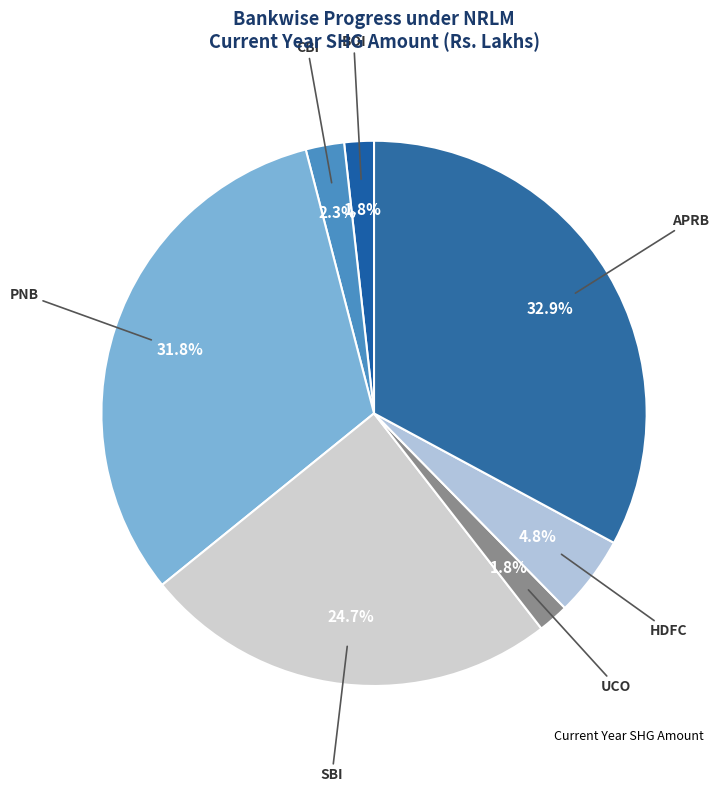

What is the largest slice in the pie chart?

APRB